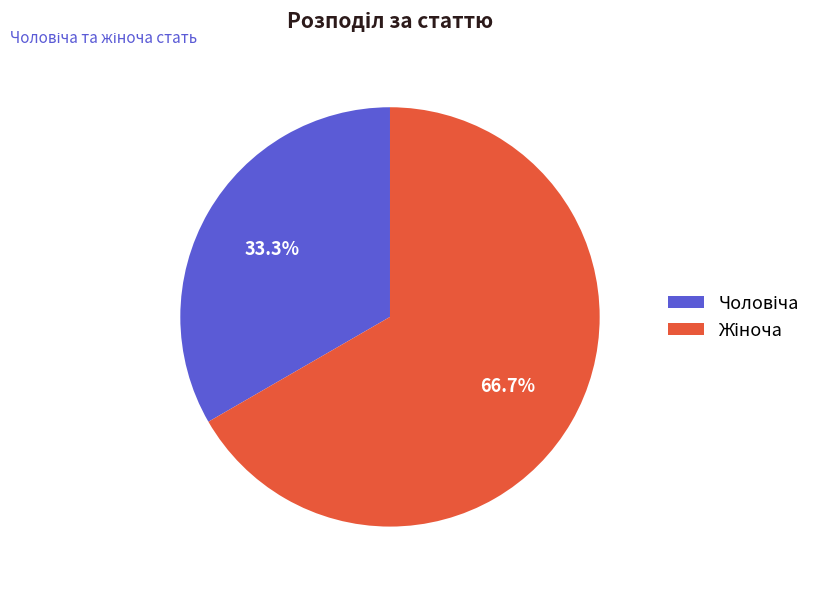

Is there a majority slice in this chart?

Yes